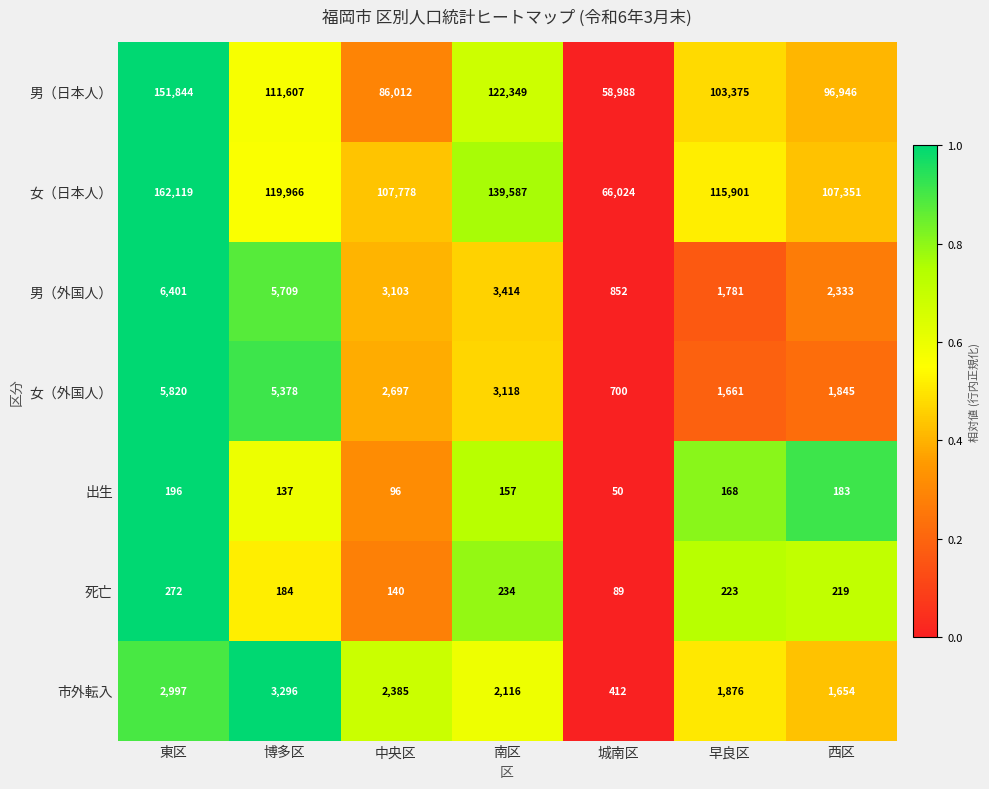

What is the sum of all 男（外国人） values?

23593